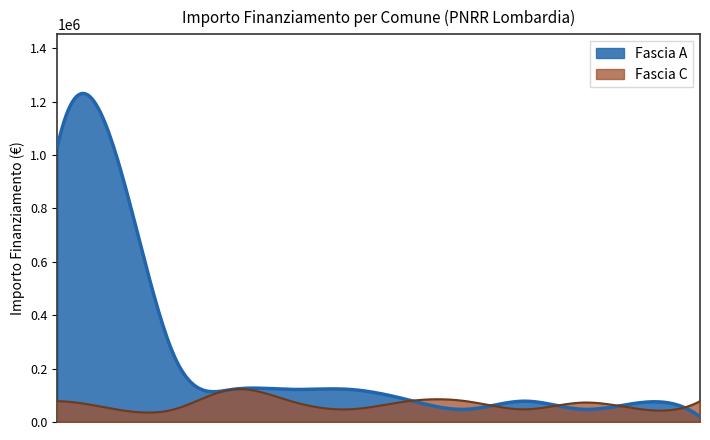

Reading left to right, extract all data points from this chart.

Fascia A: BERGAMO=1031574	MONZA=1003880	ROZZANO=246824	SPIRANO=121992	MEDIGLIA=83044	SAN FELICE DEL BENACO=77897	ABBADIA LARIANA=72828	INARZO=47427	VILLIMPENTA=19752	SARTIRANA LOMELLINA=47427	BESOZZO=121992	PIANENGO=121992
Fascia C: BERGAMO=77897	MONZA=47427	ROZZANO=47427	SPIRANO=47427	MEDIGLIA=77897	SAN FELICE DEL BENACO=47427	ABBADIA LARIANA=47427	INARZO=77897	VILLIMPENTA=77897	SARTIRANA LOMELLINA=72828	BESOZZO=121992	PIANENGO=77897